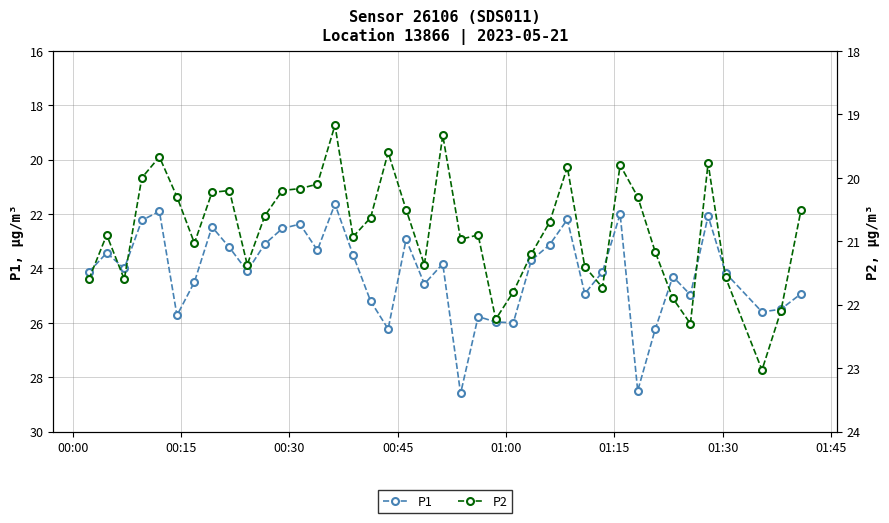

What are all the series names shown in the legend?

P1, P2